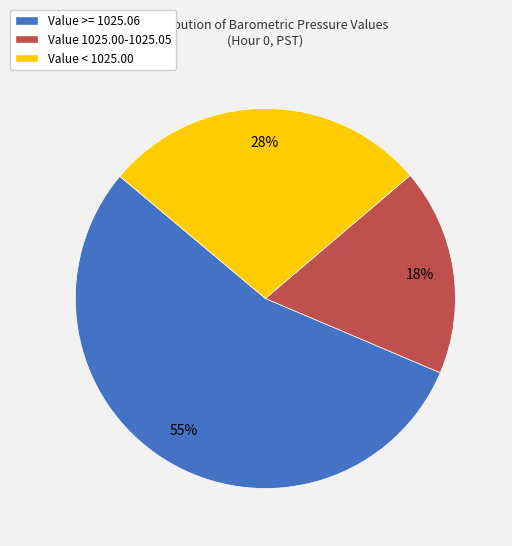

Is there any slice that represents more than half of the pie?

Yes